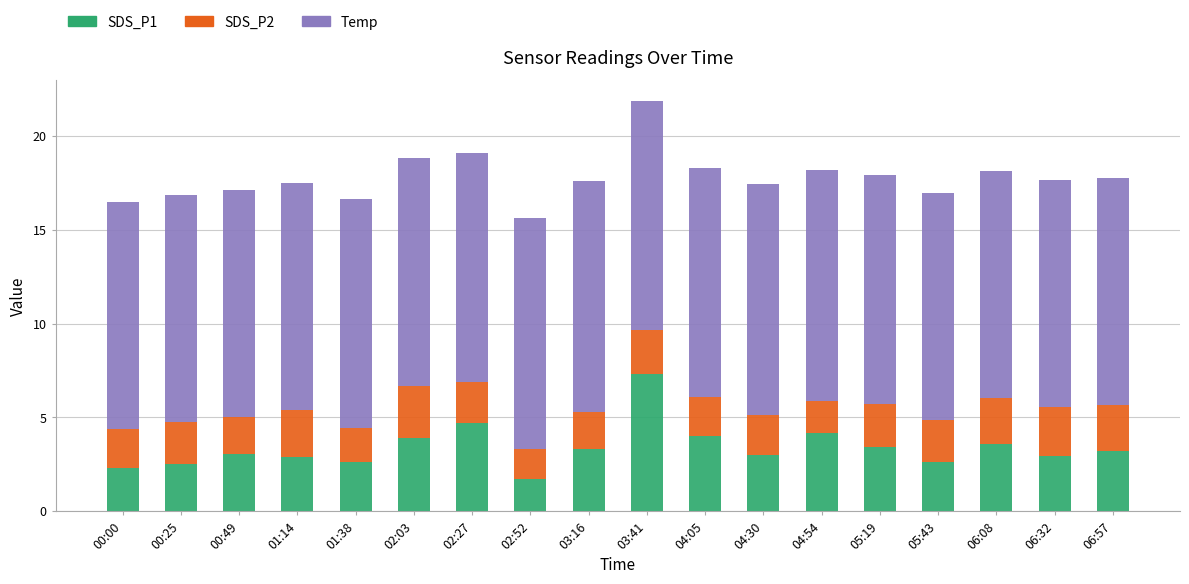

The value of SDS_P1 at 04:05 is 4.0. True or false?

True